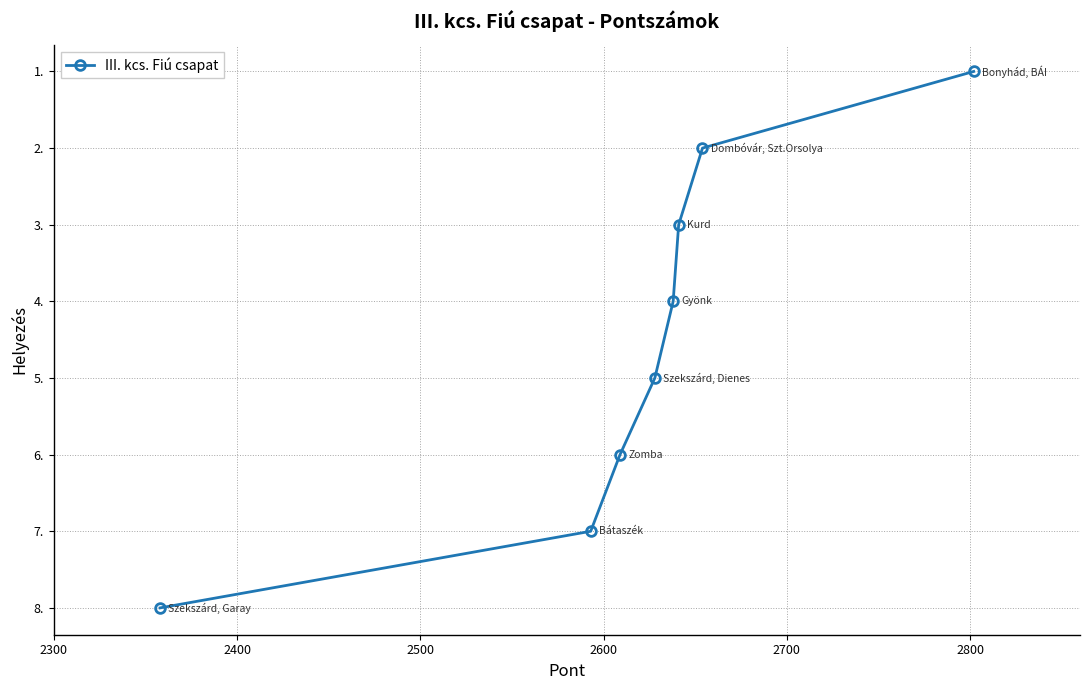

What is the maximum value shown in the chart?

8